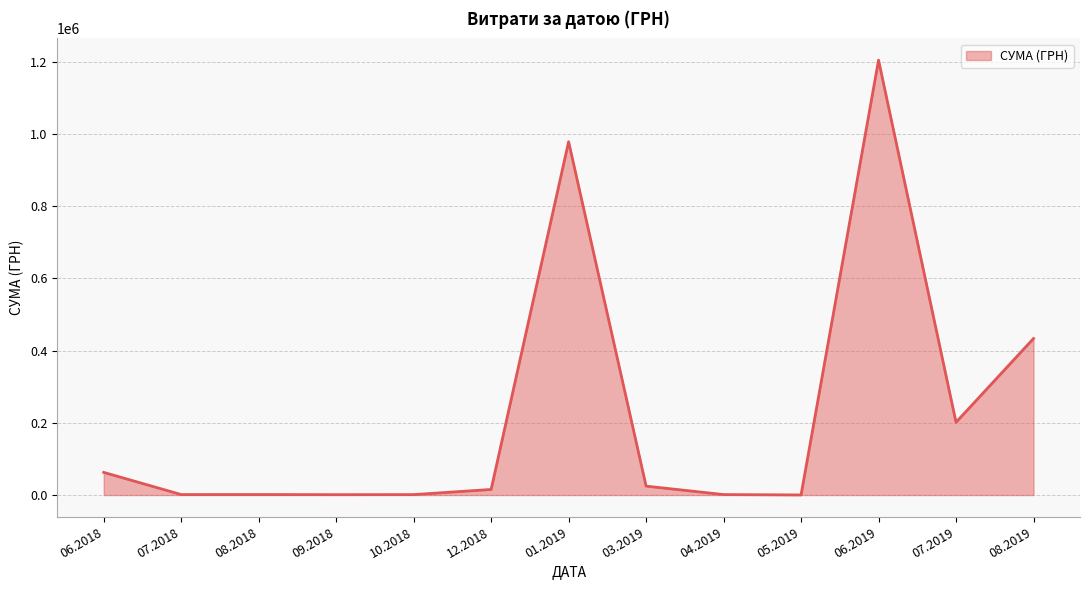

What is the maximum value shown in the chart?

1204251.0